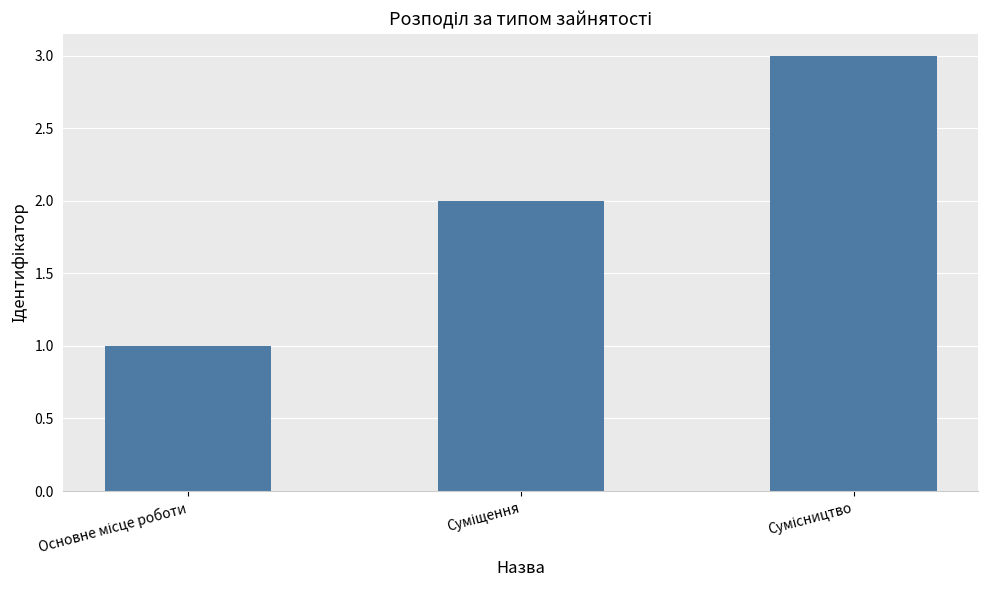

What is the maximum value shown in the chart?

3